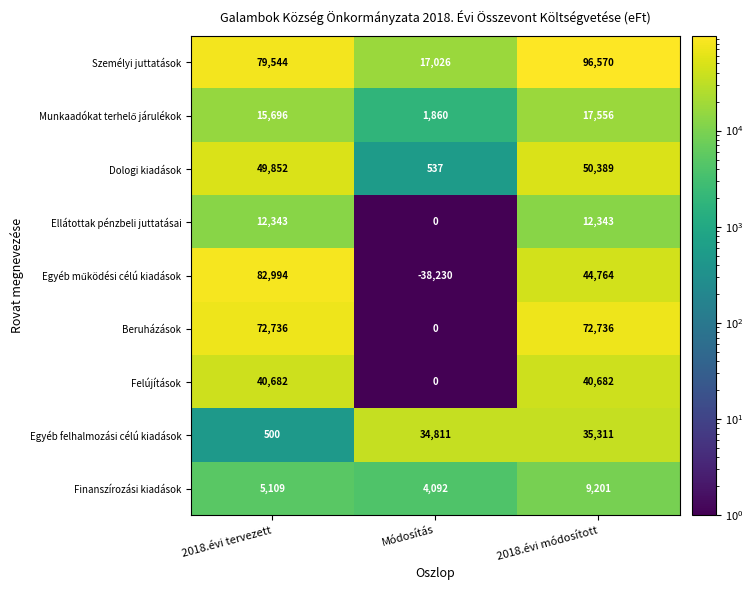

What is the spread (max minus min) of values at 2018.évi tervezett?

82494